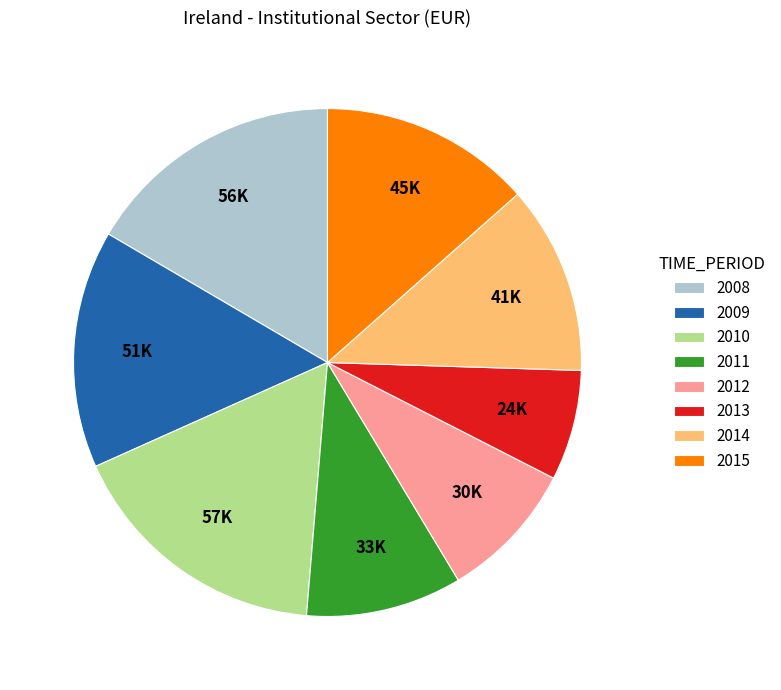

Is the sum of 2013 and 2008 greater than half?

No